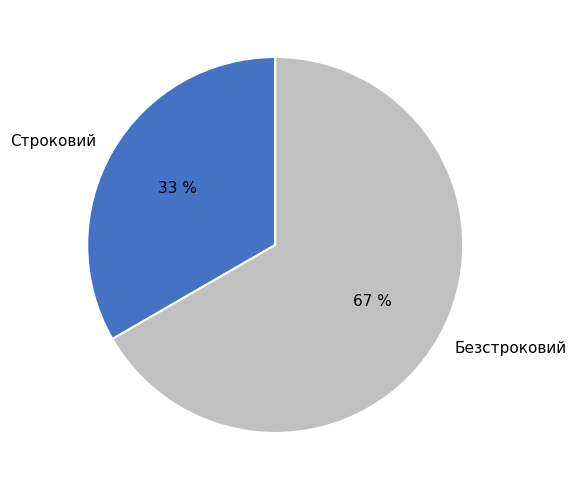

To the nearest percent, what is the average slice percentage?

50%